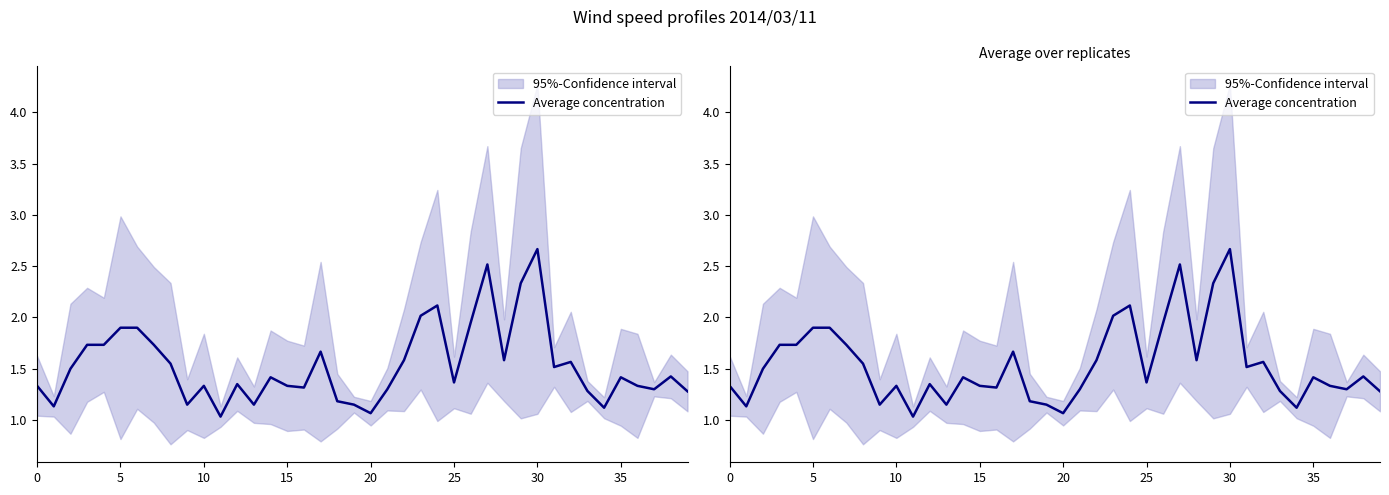

Reading right to left, what are all the values shown in this chart?

1.3	1.4	1.3	1.3	1.4	1.1	1.3	1.6	1.5	2.7	2.3	1.6	2.5	2.0	1.4	2.1	2.0	1.6	1.3	1.1	1.1	1.2	1.7	1.3	1.3	1.4	1.2	1.3	1.0	1.3	1.2	1.6	1.7	1.9	1.9	1.7	1.7	1.5	1.1	1.3